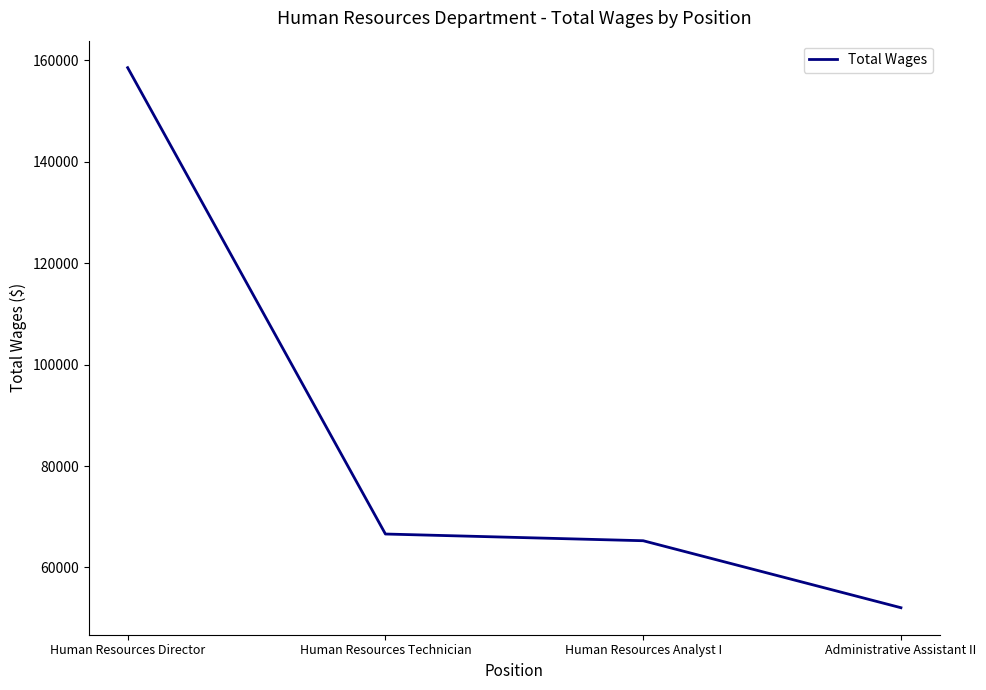

What position from the left is Administrative Assistant II?

4